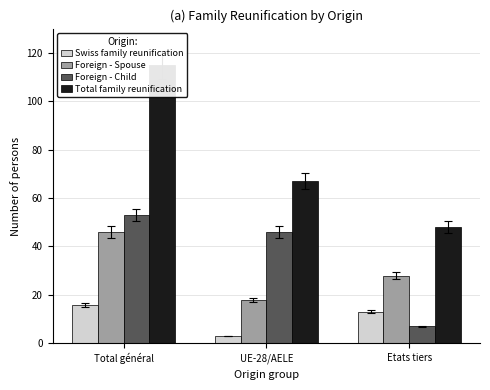

What is the label of the 1st bar from the right?

Etats tiers